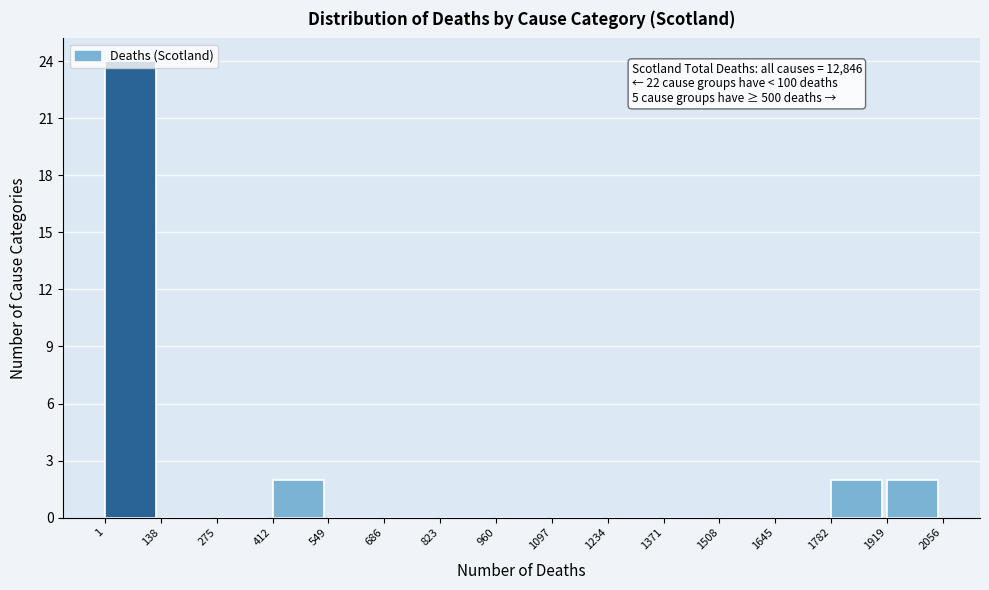

Which range on the x-axis has the tallest bar?

1 to 138